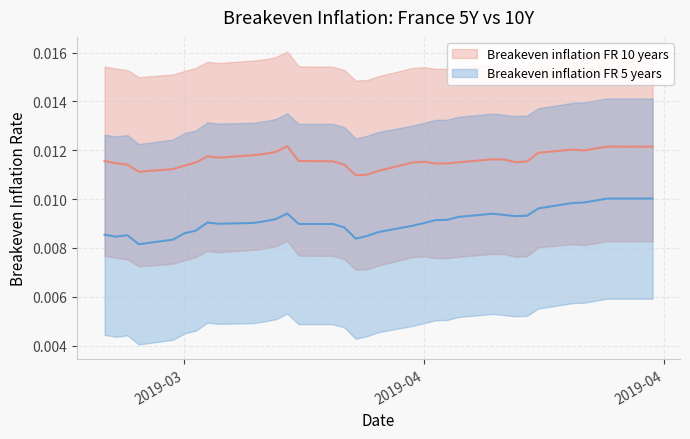

What are all the series names shown in the legend?

Breakeven inflation FR 5 years, Breakeven inflation FR 10 years